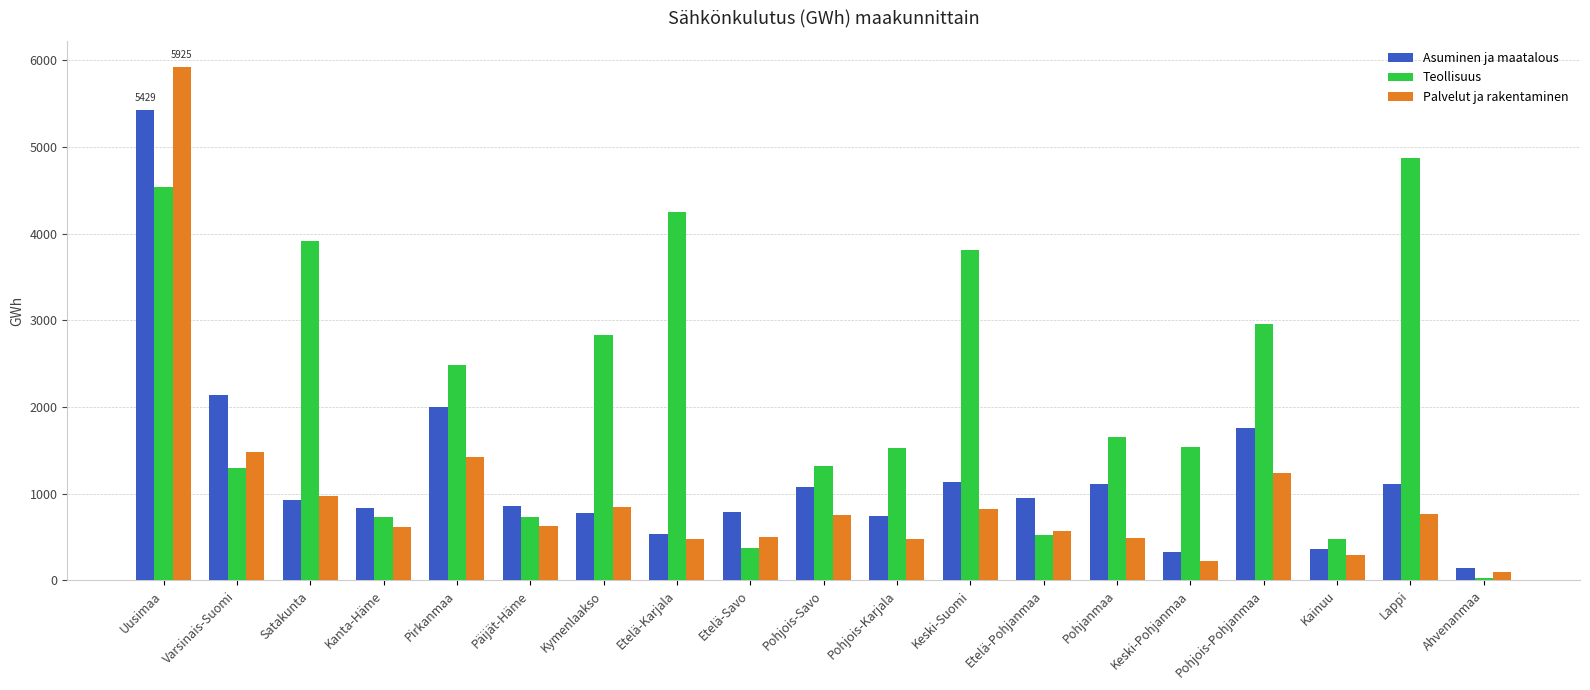

What is the difference between the highest and lowest values at Pohjois-Pohjanmaa?

1721